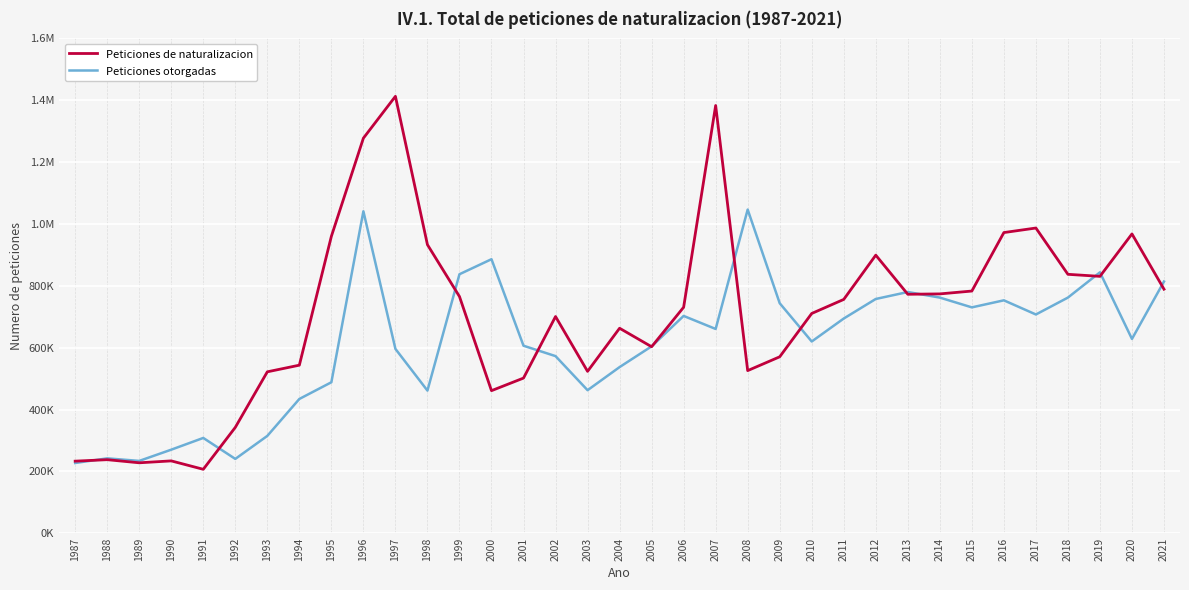

Reading left to right, what are all the values shown in this chart?

Peticiones de naturalizacion: 232988	237752	227692	233843	206668	342238	521866	543353	959963	1277403	1412712	932957	765346	460916	501643	700649	523370	662796	602972	730642	1382993	525786	570442	710544	756008	899162	772623	773824	783062	972151	986851	837168	830560	967755	789119
Peticiones otorgadas: 227008	242063	233777	270101	308058	240252	314681	434107	488088	1040991	596010	461169	837418	886026	606259	572646	462435	537151	604280	702589	660477	1046539	743715	619913	694193	757434	779929	761901	730259	753060	707265	761901	843593	628254	813861